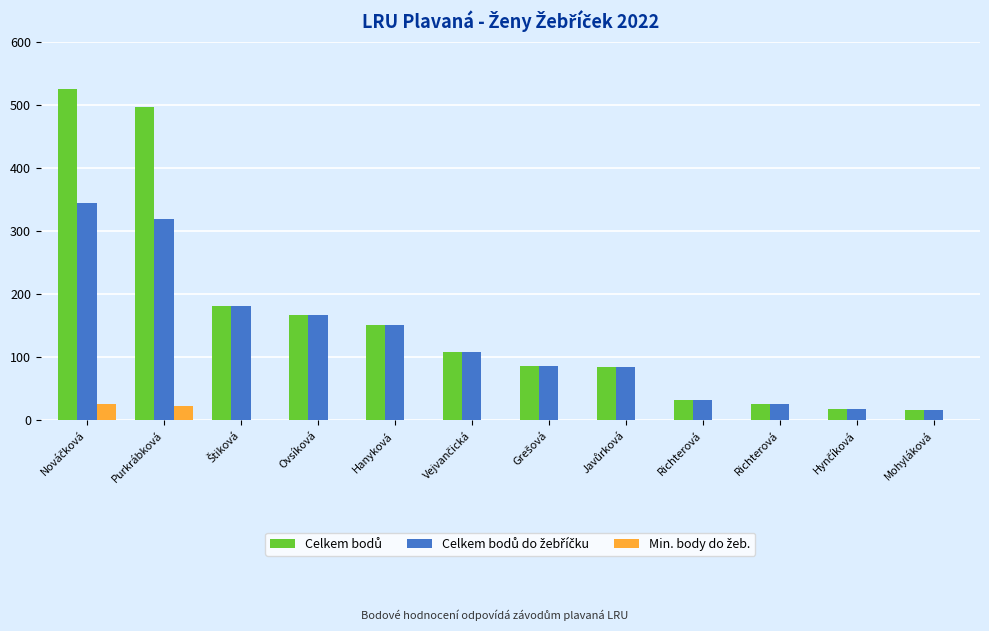

Are the bars horizontal?

No